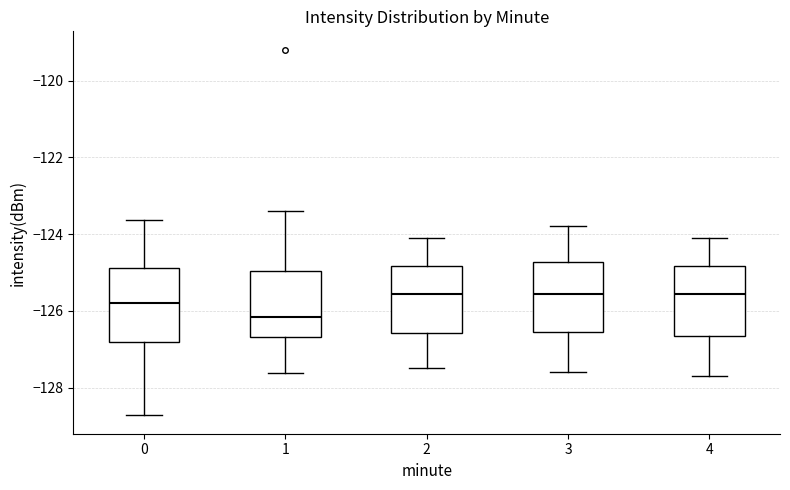

Reading left to right, read every box against the y-axis: the position of its median line, the range the box covers, and the ends of its whiskers. The values are not printed on the chart, so give them approximately, as read against the axis.

0: median -125.8, box -126.8 to -124.8, whiskers -128.8 to -123.6
1: median -126.2, box -126.6 to -125.0, whiskers -127.6 to -123.4
2: median -125.6, box -126.6 to -124.8, whiskers -127.4 to -124.0
3: median -125.6, box -126.6 to -124.8, whiskers -127.6 to -123.8
4: median -125.6, box -126.6 to -124.8, whiskers -127.6 to -124.0